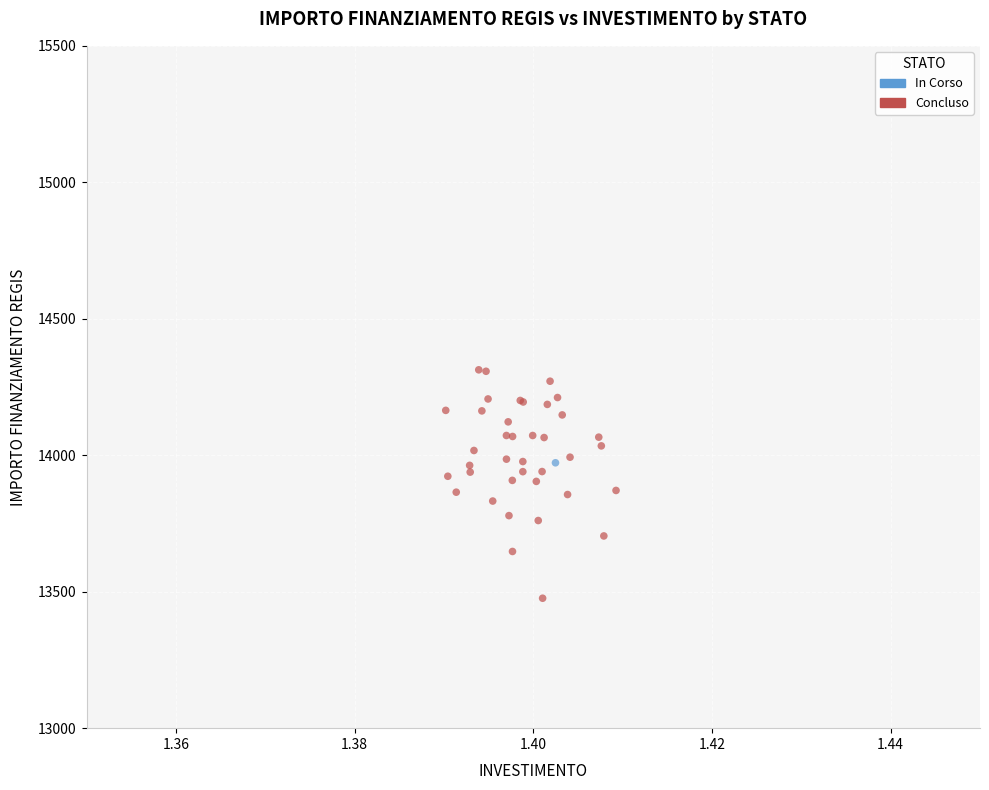

What are all the series names shown in the legend?

In Corso, Concluso